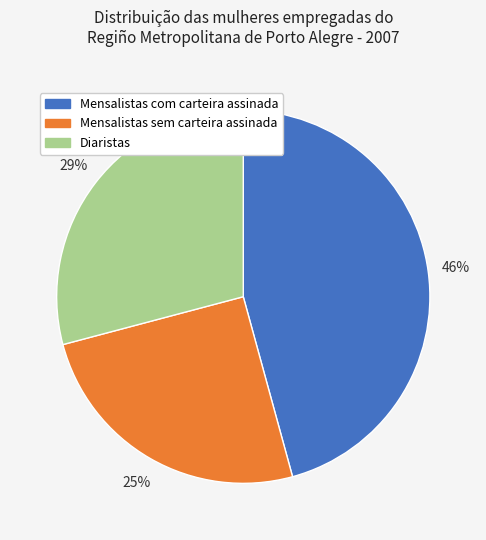

Which slice is the largest?

Mensalistas com carteira assinada